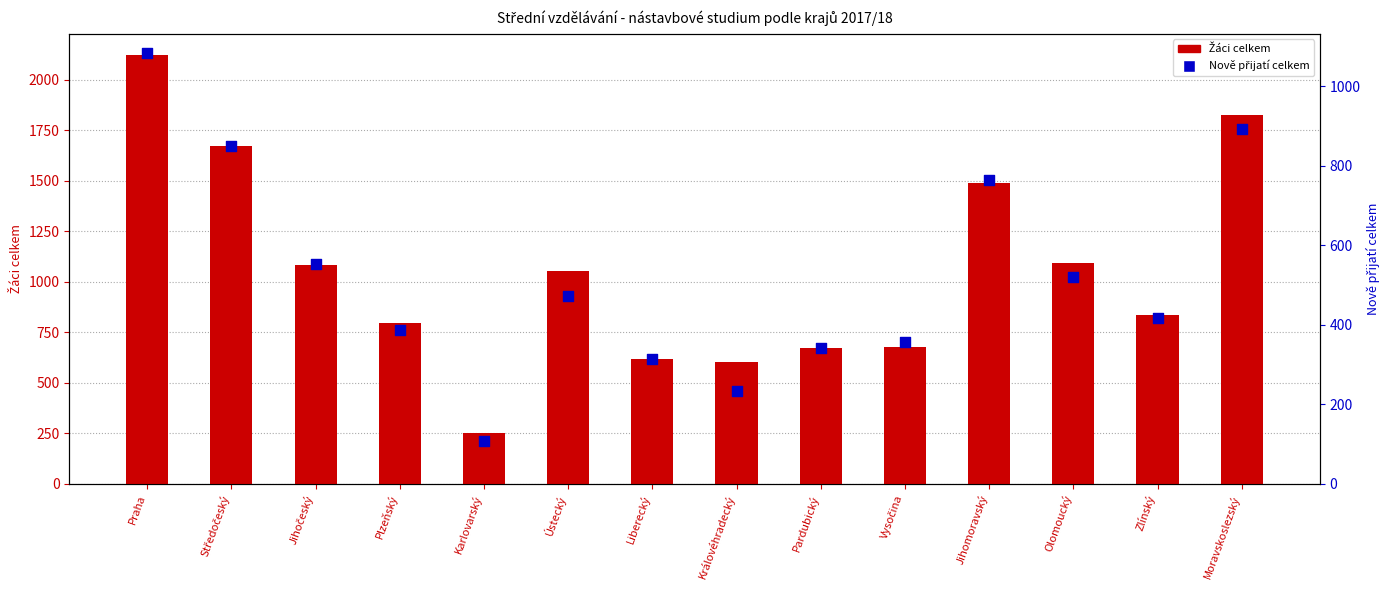

At how many categories does at least one series exceed 603?

13